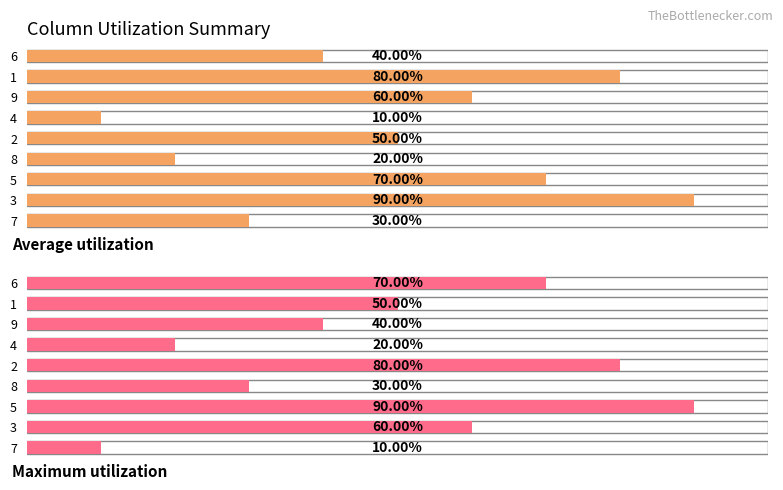

The value of col_3 at 10 is 7. True or false?

False